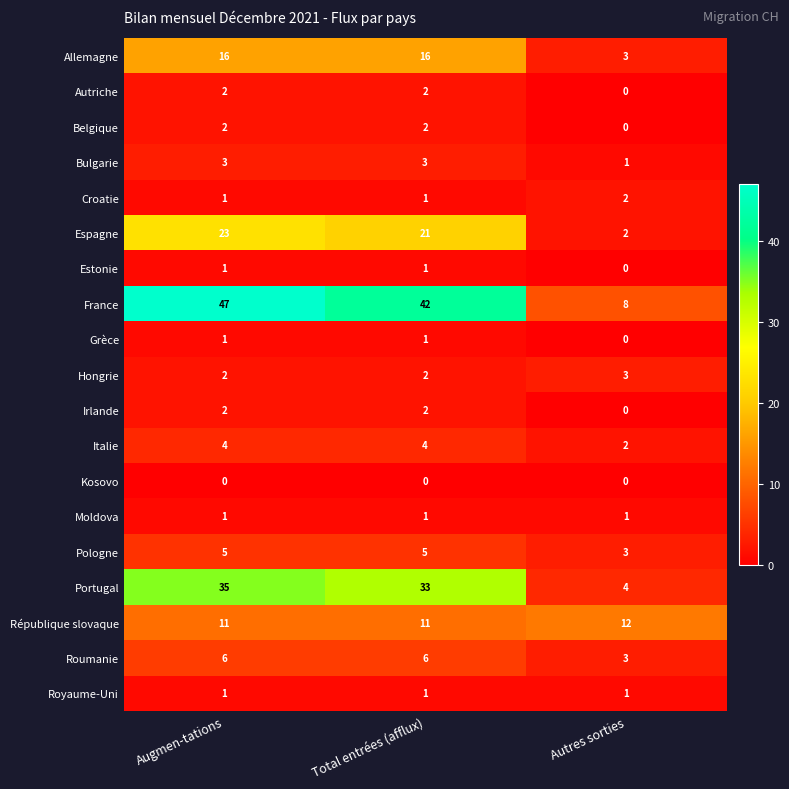

Which series has the largest total across all categories?

France